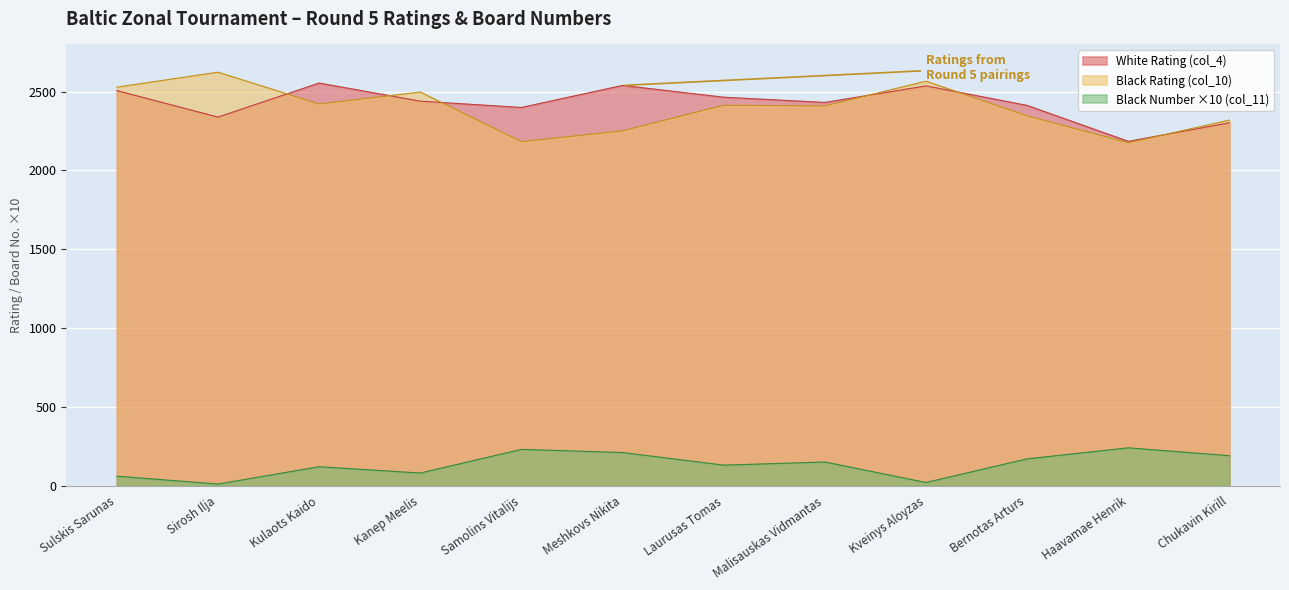

At which category does Black Number (col_11) reach its first local valley?

Sirosh Ilja